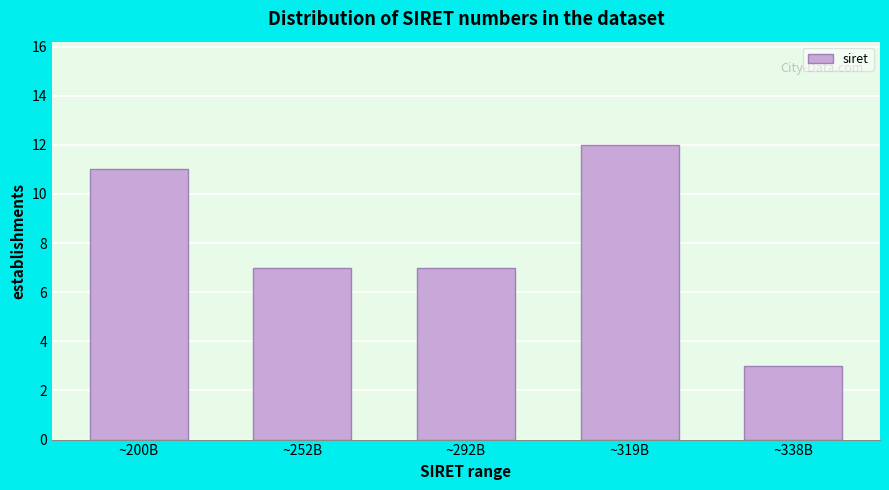

Reading left to right, what are all the values shown in this chart?

11	7	7	12	3